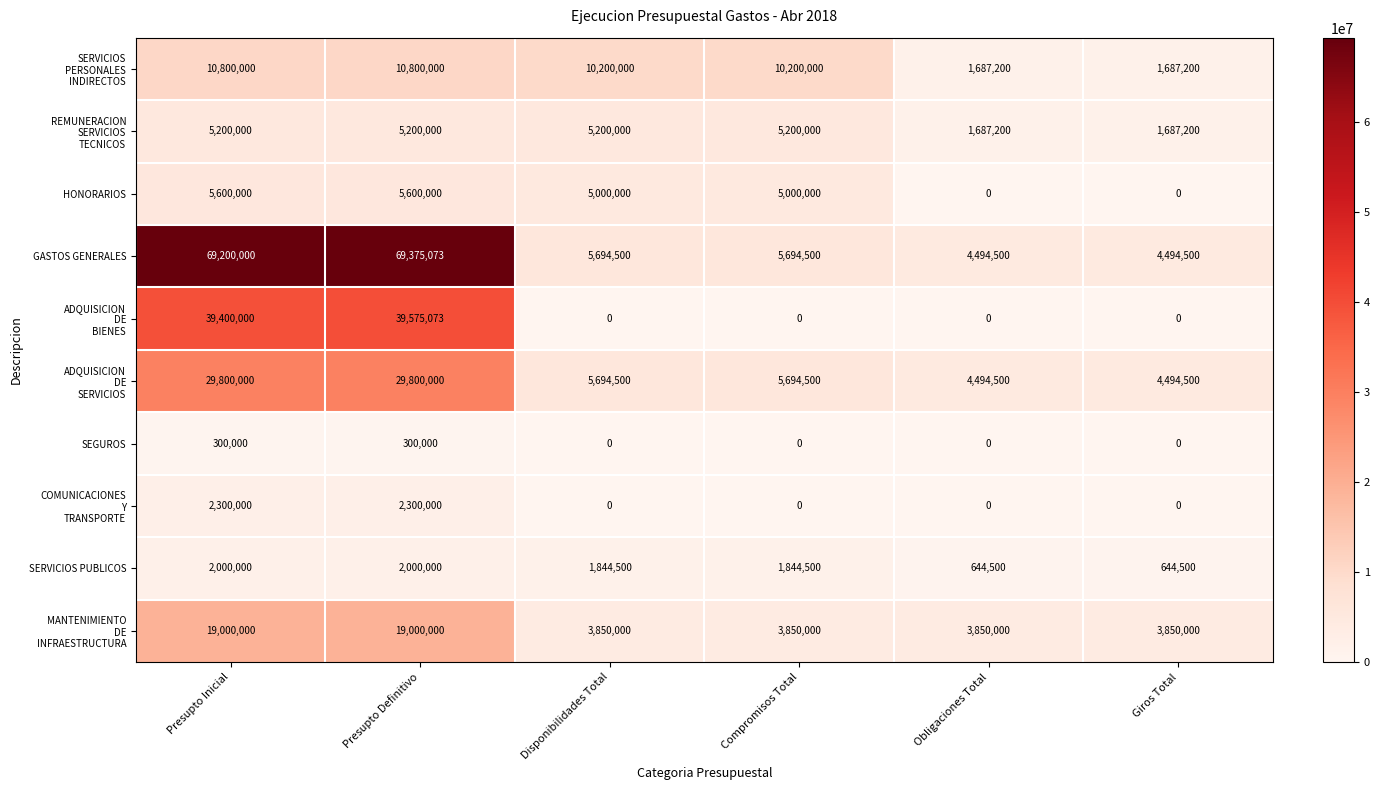

How many distinct data groups are displayed?

10